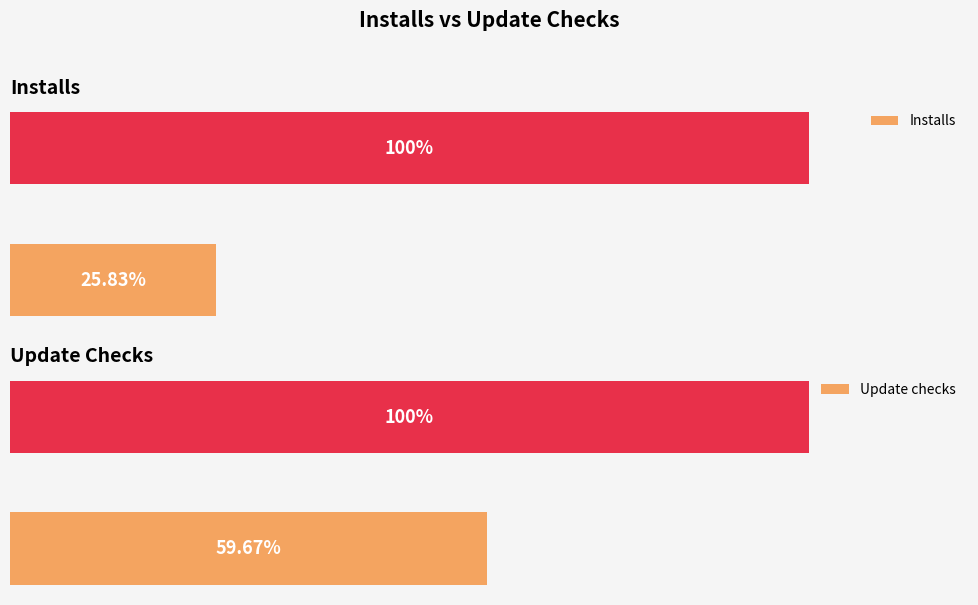

At Average utilization, list the series in order from largest to smallest.

Update checks, Installs